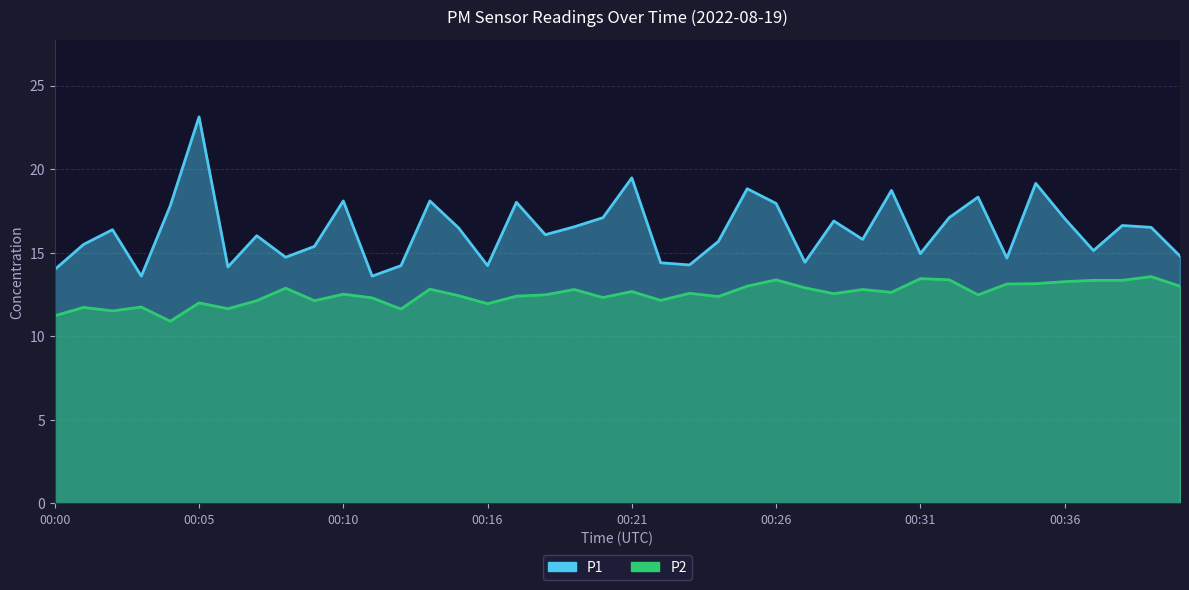

True or false: P1 and P2 cross at least once.

False